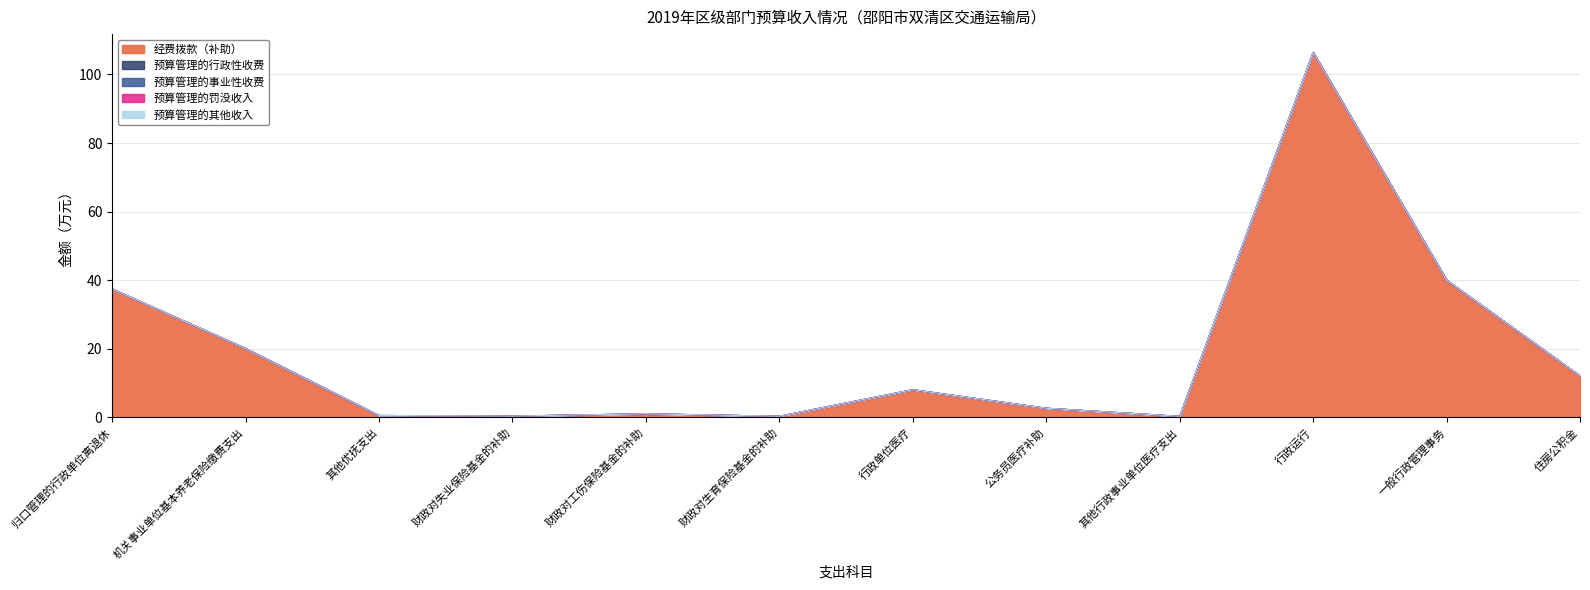

What are all the series names shown in the legend?

经费拨款（补助）, 预算管理的行政性收费, 预算管理的事业性收费, 预算管理的罚没收入, 预算管理的其他收入